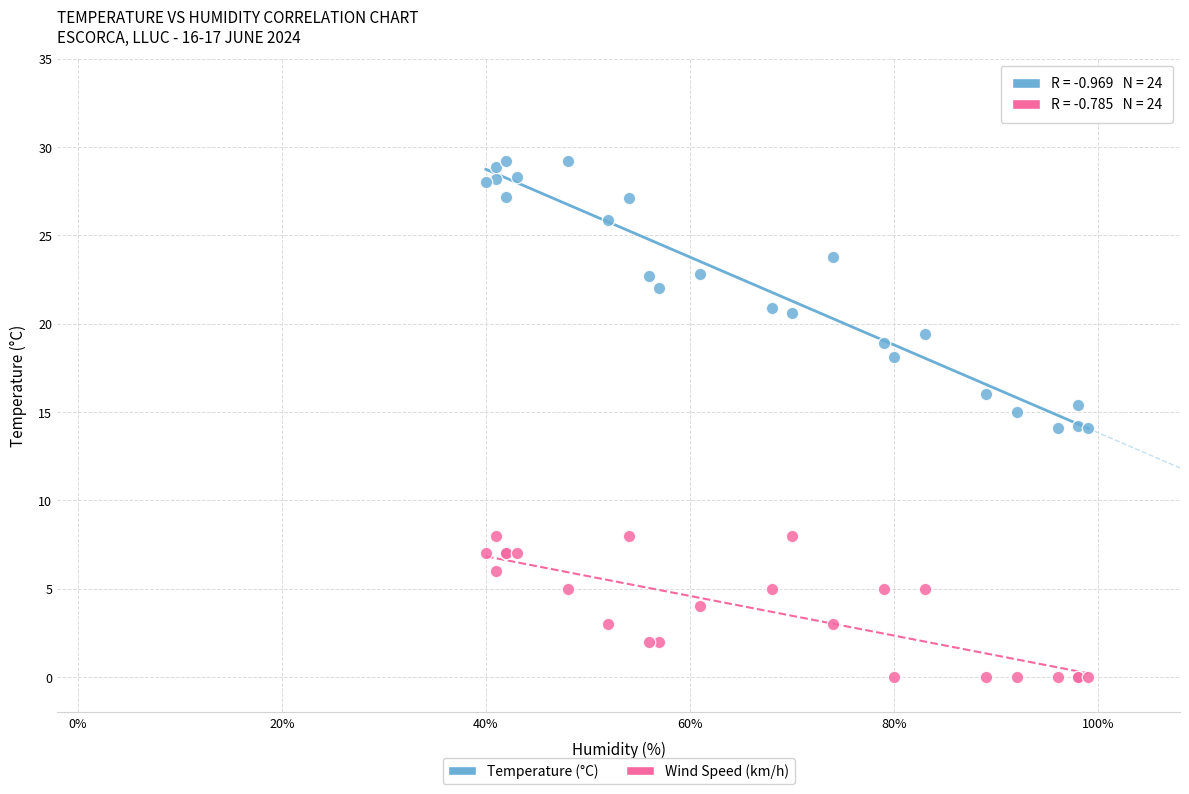

Which series contains the highest Y value?

Temperature (°C)